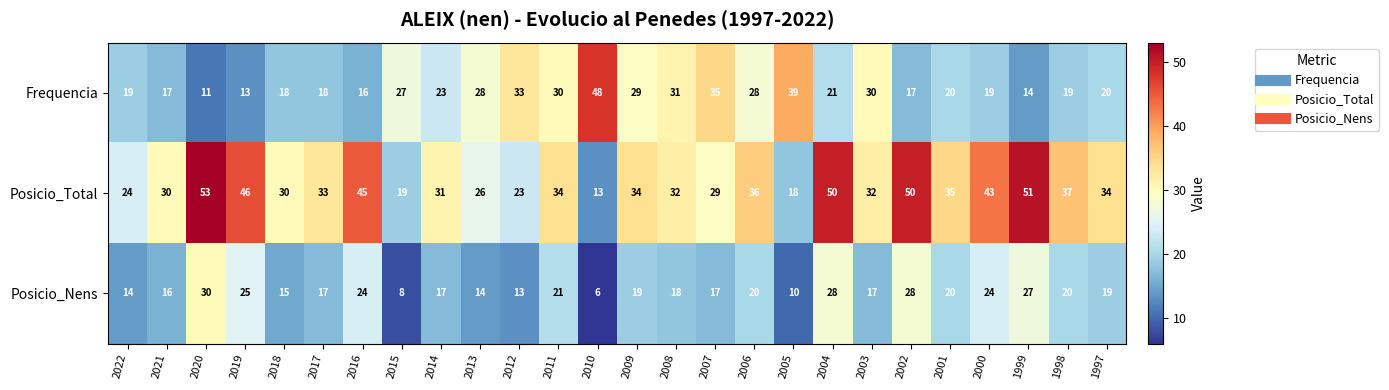

How many values in the Posicio_Nens series are below 19?

13